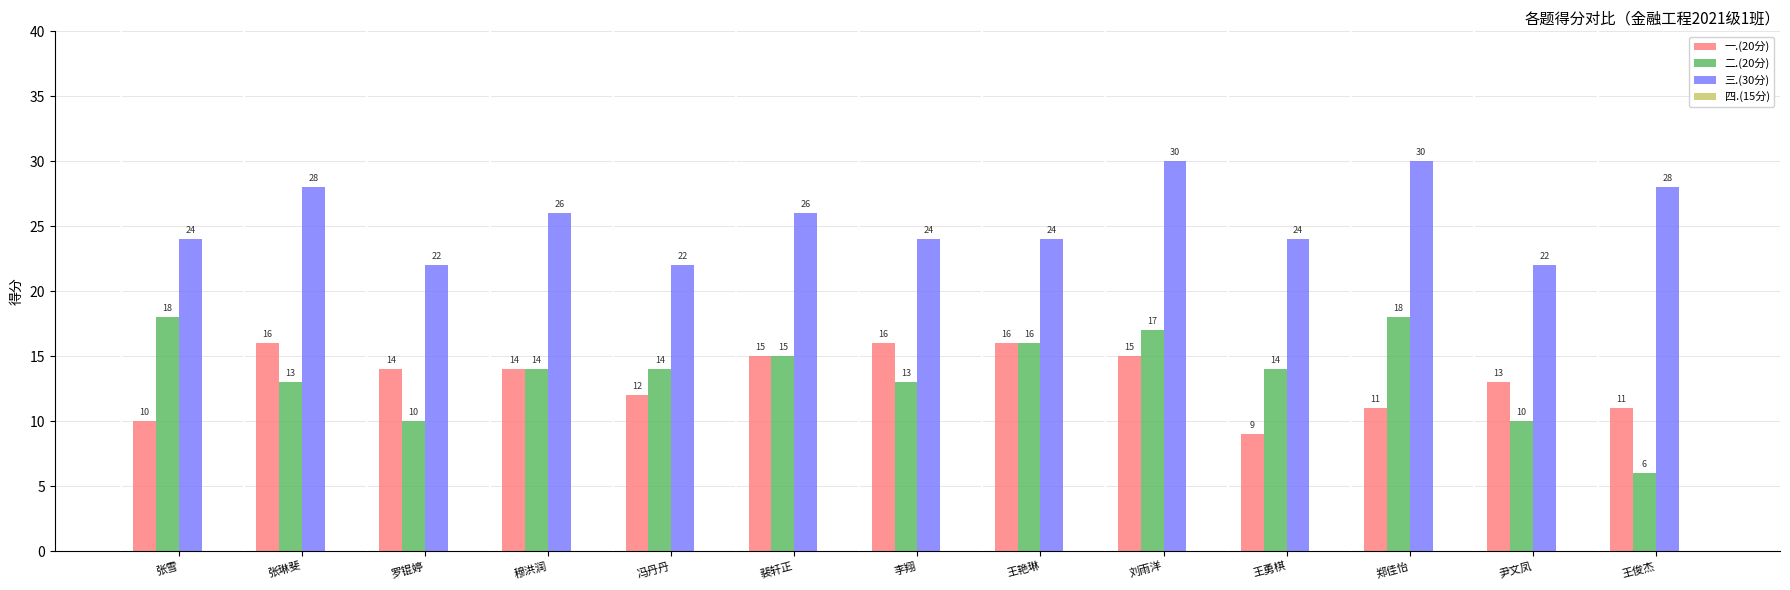

Which series changed the most between 张雪 and 李翔?

一.(20分)